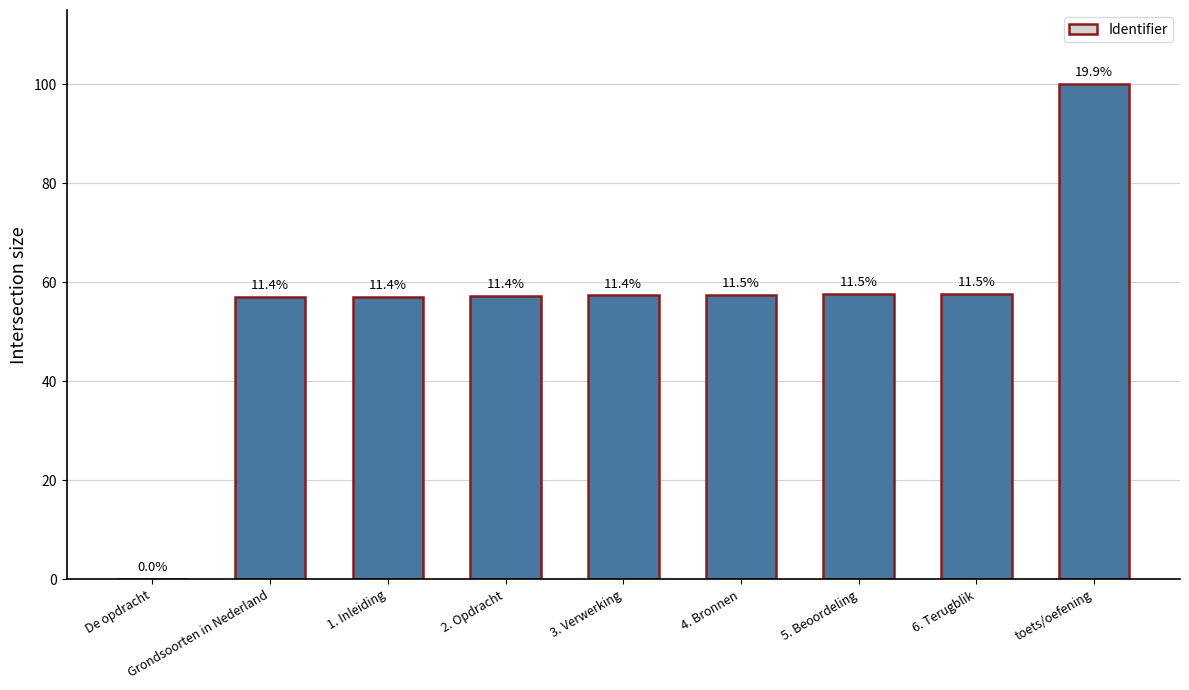

List the labels in order of value, largest first.

toets/oefening, 6. Terugblik, 5. Beoordeling, 4. Bronnen, 3. Verwerking, 2. Opdracht, 1. Inleiding, Grondsoorten in Nederland, De opdracht